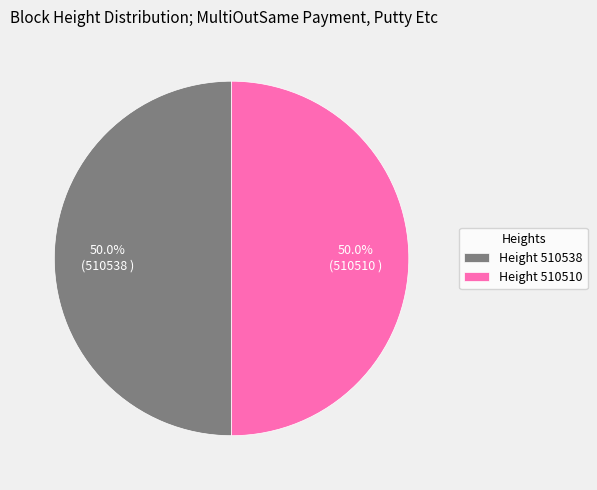

What is the total percentage of Height 510538 and Height 510510?

100.0%